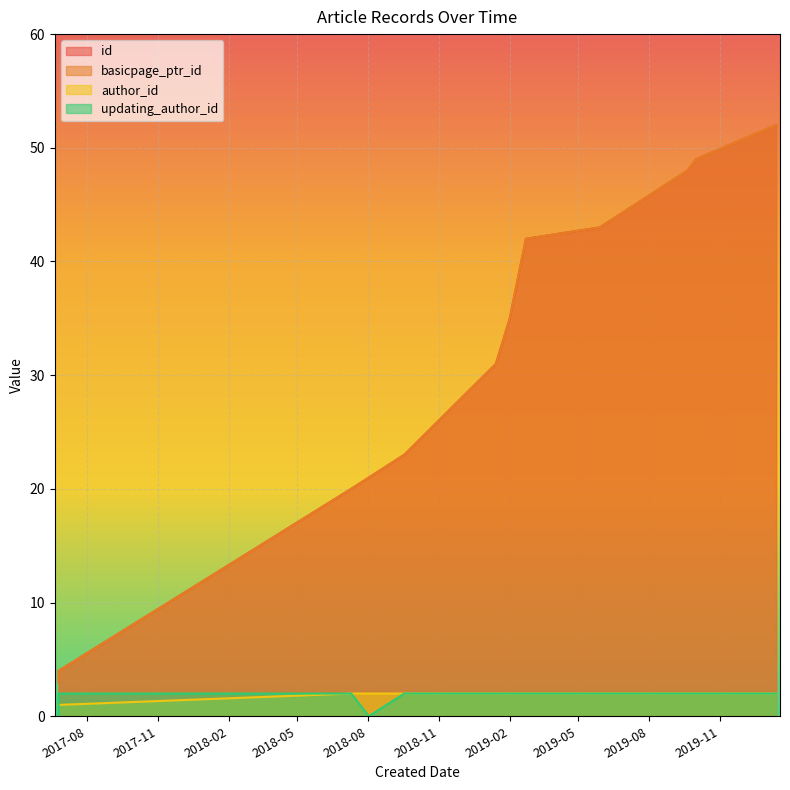

Which series has the largest total across all categories?

id